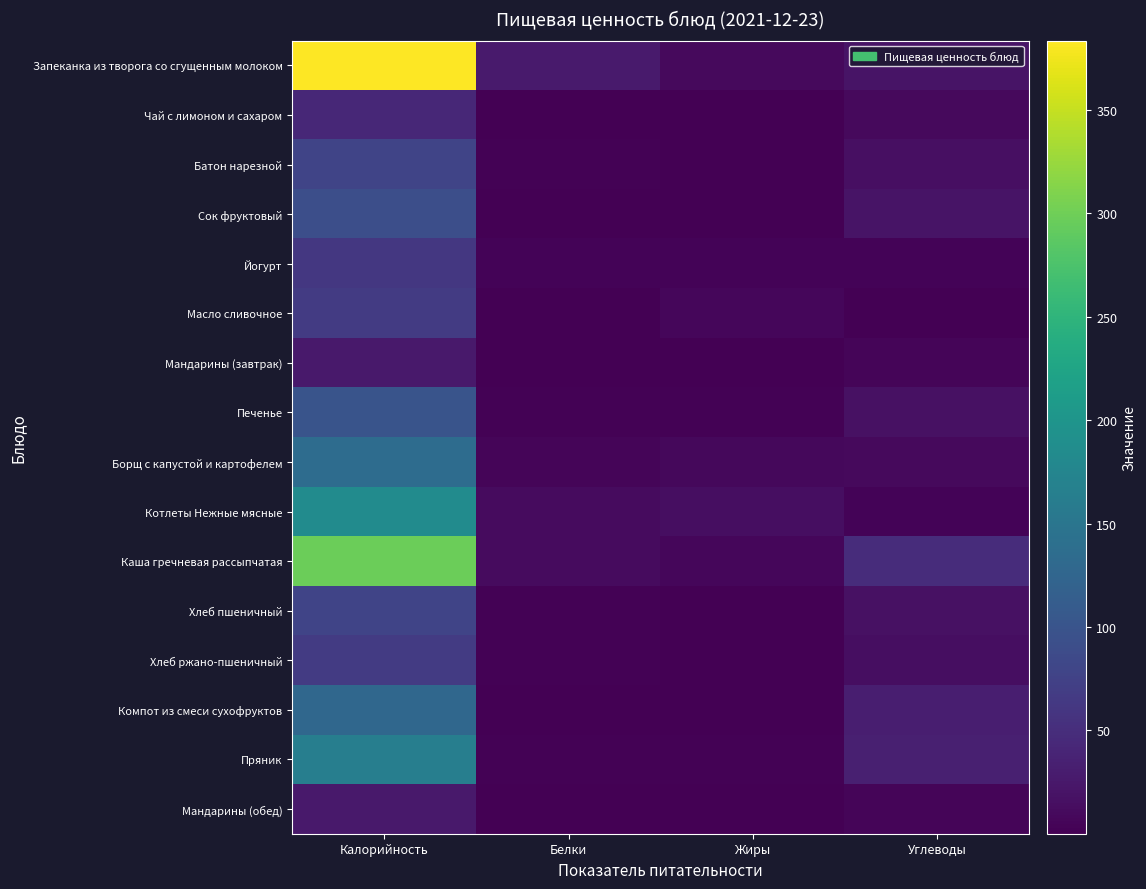

At how many categories does at least one series exceed 92?

1